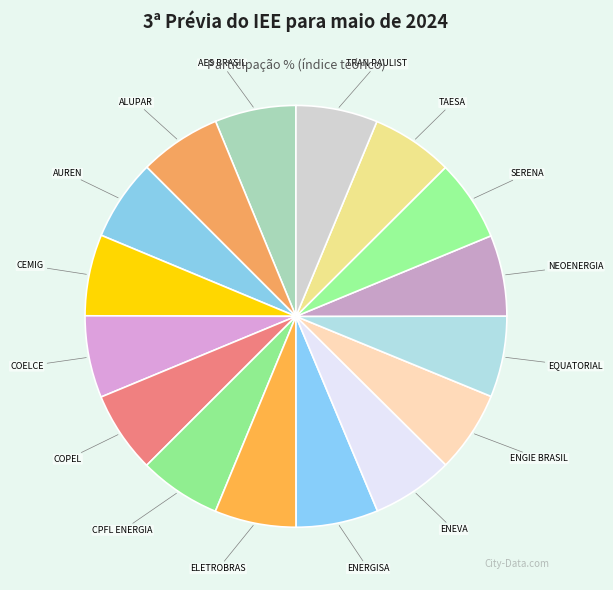

Approximately how many times larger is the value at ENEVA compared to ALUPAR?

1.0